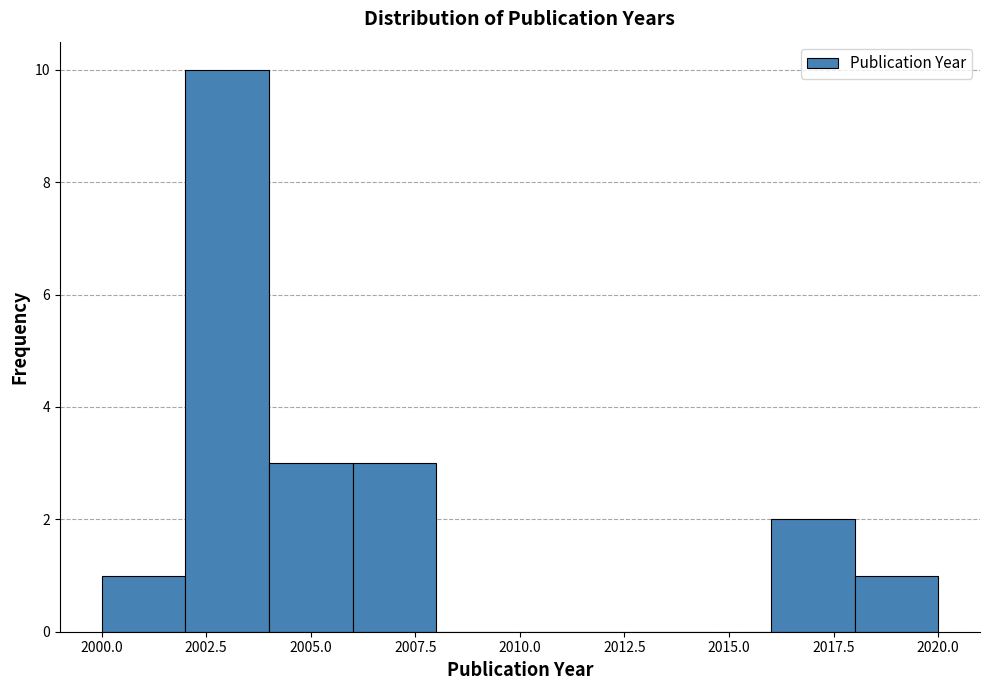

Reading left to right, list every bar in this chart as the range it spans on the x-axis followed by its height. The values are not printed on the chart, so give them approximately, as read against the axis.

2000 to 2002: 1
2002 to 2004: 10
2004 to 2006: 3
2006 to 2008: 3
2008 to 2010: 0
2010 to 2012: 0
2012 to 2014: 0
2014 to 2016: 0
2016 to 2018: 2
2018 to 2020: 1